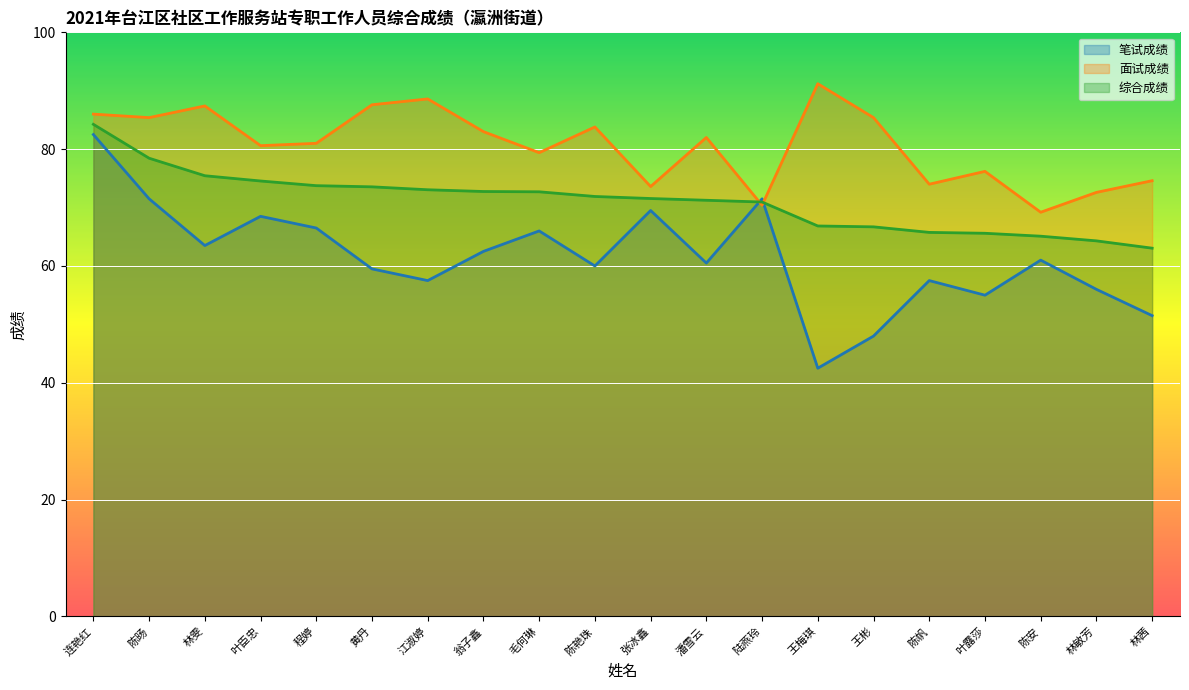

Read the 综合成绩 value at 叶露莎.

65.6